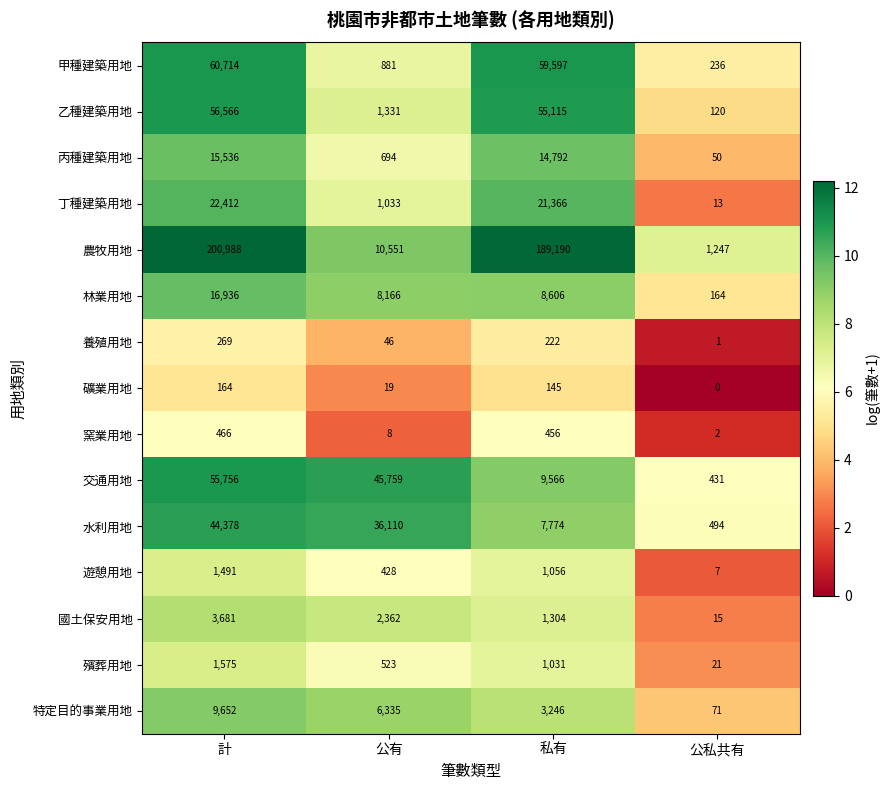

What is the sum of the 甲種建築用地 values at 公私共有 and 私有?

59833